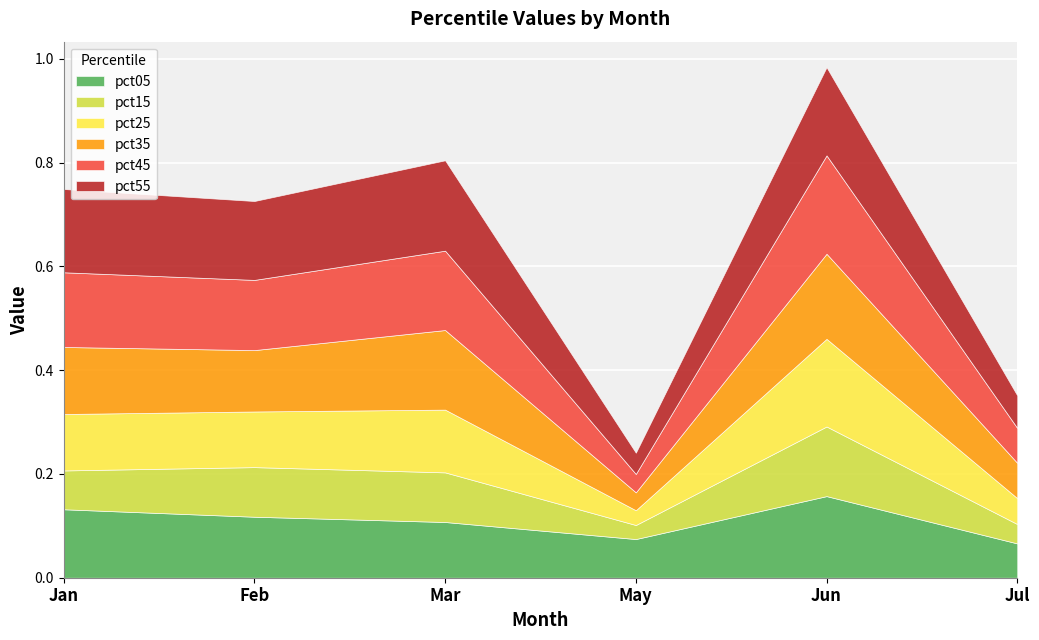

What is the value of the pct25 point at the 5th from the left?

0.2